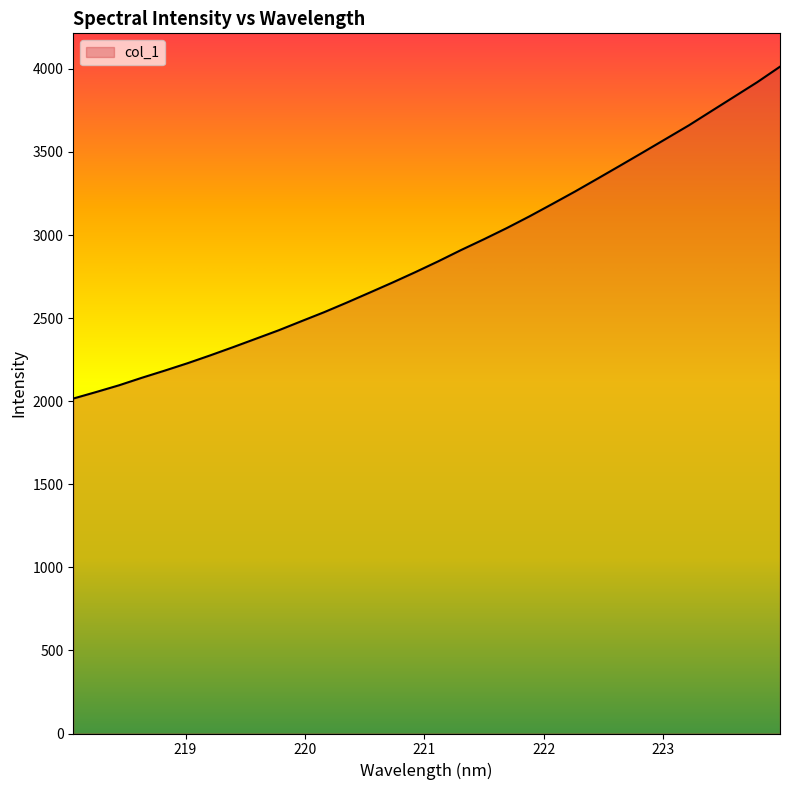

What is the maximum value shown in the chart?

4013.1